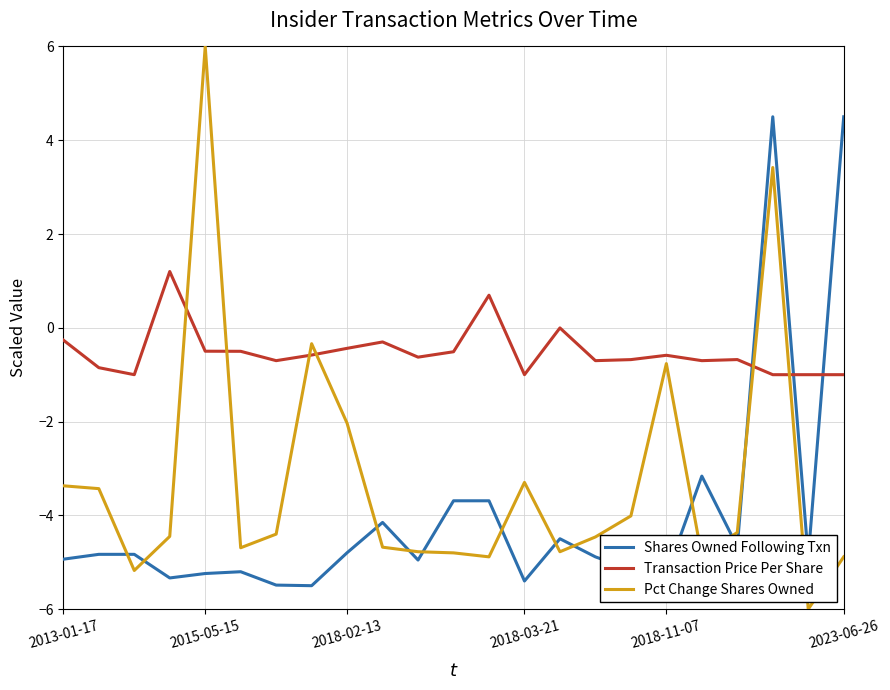

How many times do Transaction Price Per Share and Pct Change Shares Owned cross each other?

6